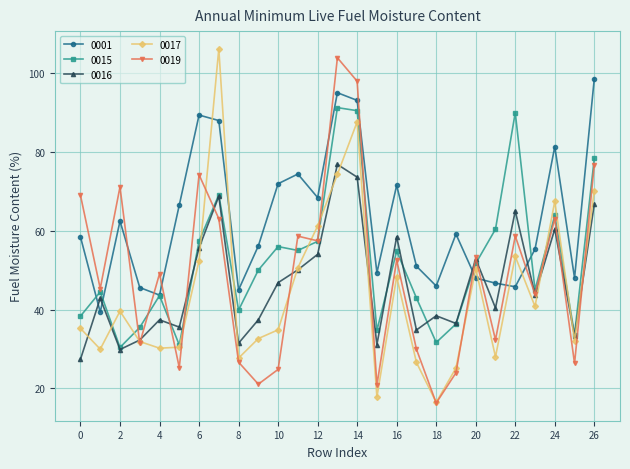

True or false: 0019 has more than 0 points higher than both neighbors.

True